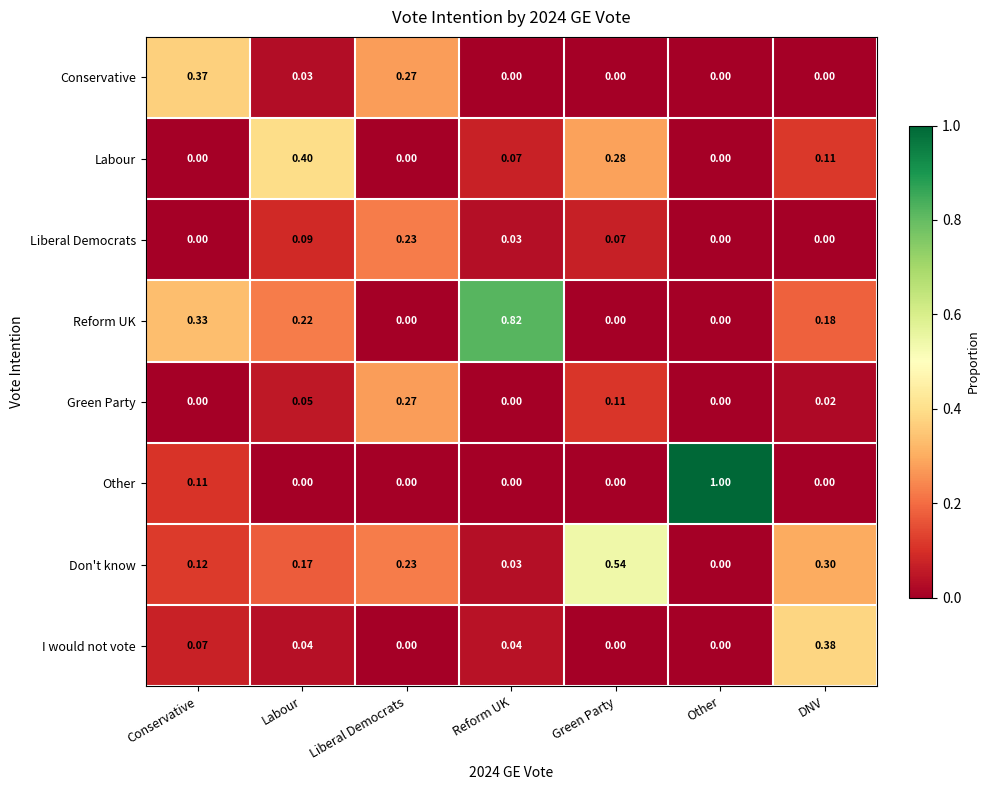

At which label does Labour reach its peak?

Labour